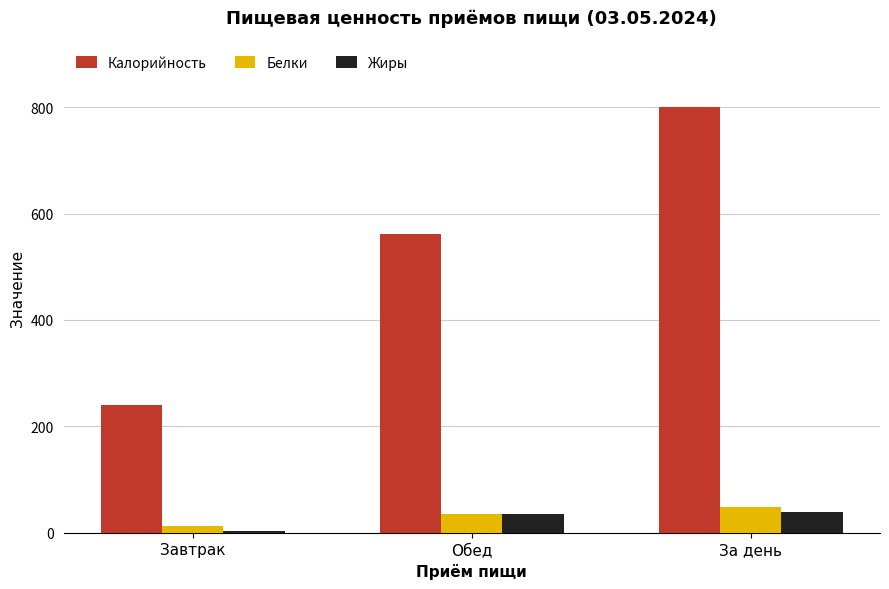

What is the difference between the maximum and minimum values in the Белки series?

35